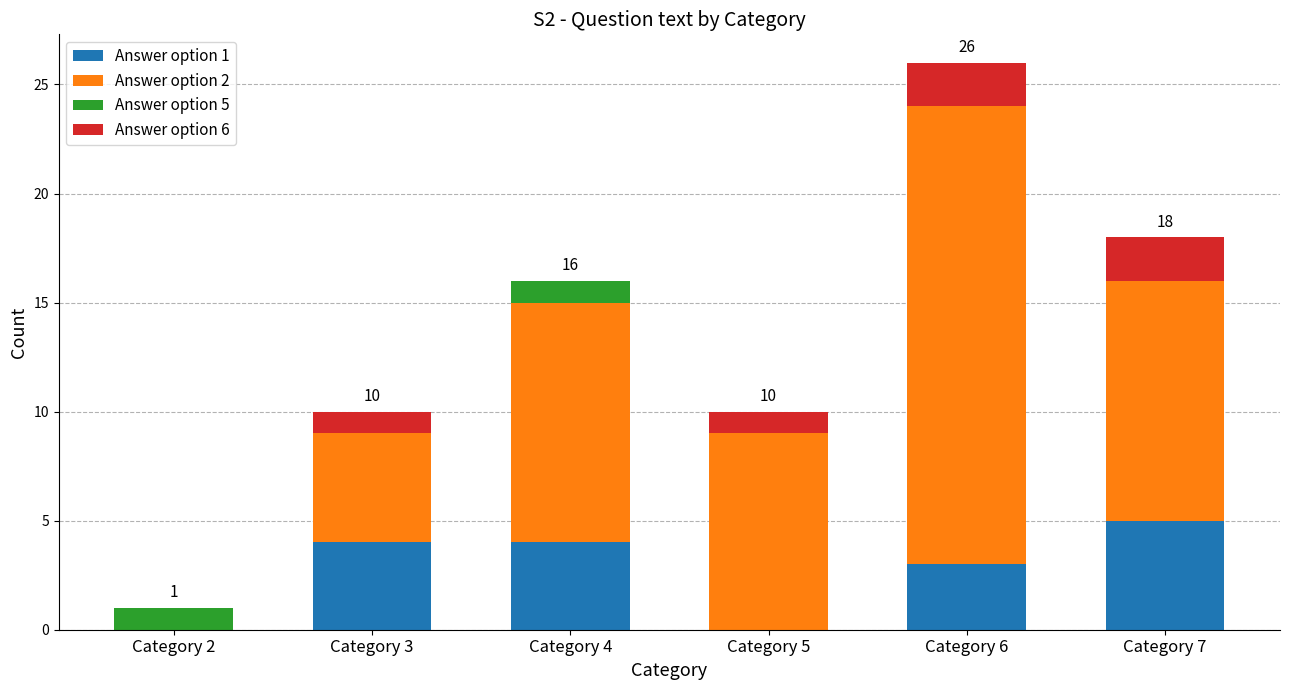

At which category is the sum across all series the highest?

Category 6